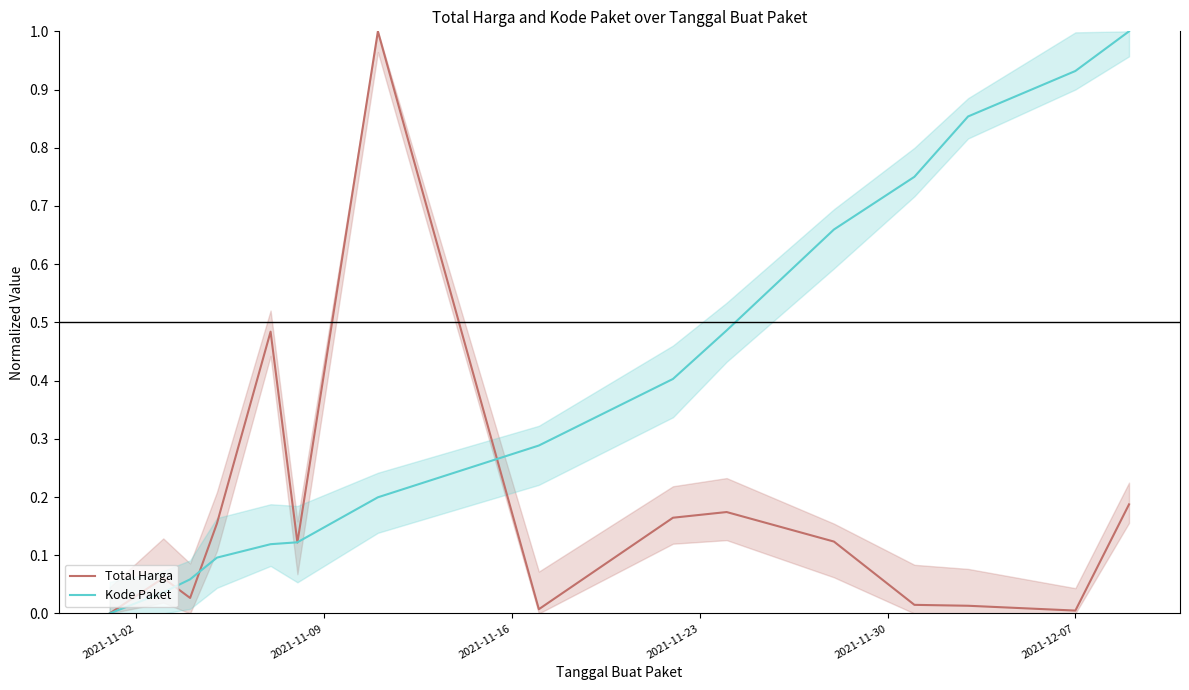

How many times do Total Harga and Kode Paket cross each other?

5